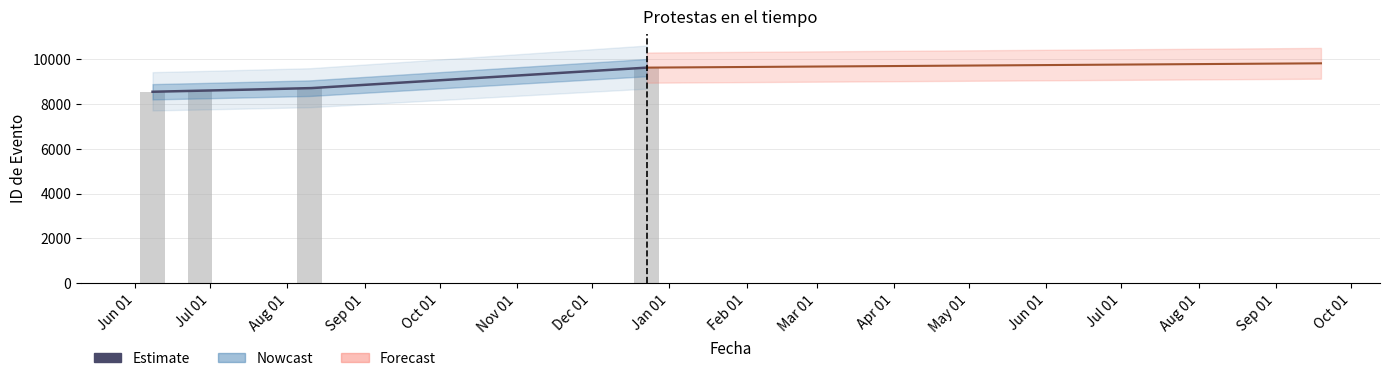

Rank the categories by value from highest to lowest.

Jan 01, Aug 01, Jul 01, Jun 01